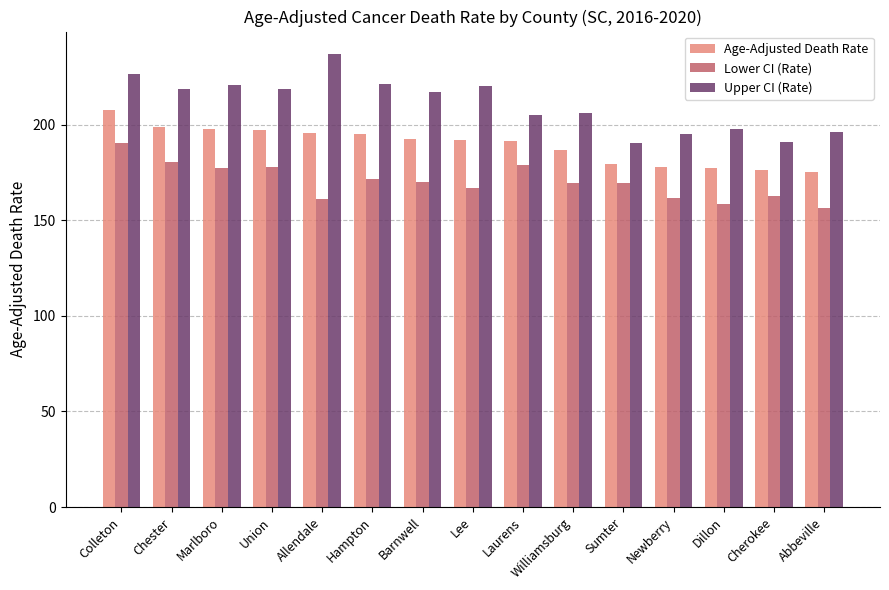

Is it true that Upper CI (Rate) equals 194.9 at Newberry?

True